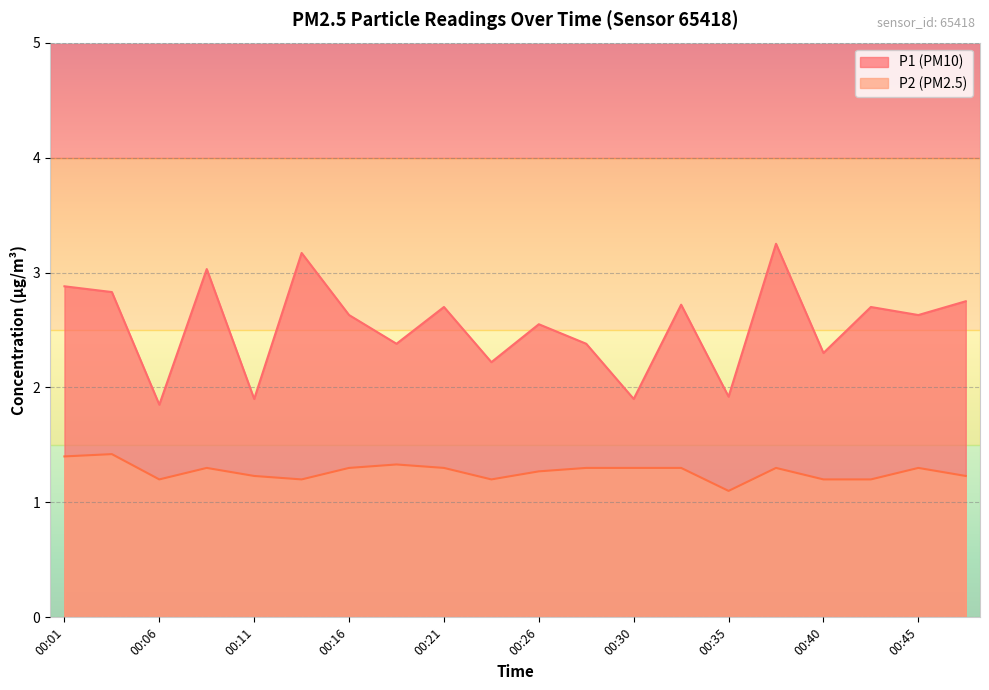

Reading right to left, what are all the values shown in this chart?

P1: 2.8	2.6	2.7	2.3	3.2	1.9	2.7	1.9	2.4	2.5	2.2	2.7	2.4	2.6	3.2	1.9	3.0	1.9	2.8	2.9
P2: 1.2	1.3	1.2	1.2	1.3	1.1	1.3	1.3	1.3	1.3	1.2	1.3	1.3	1.3	1.2	1.2	1.3	1.2	1.4	1.4